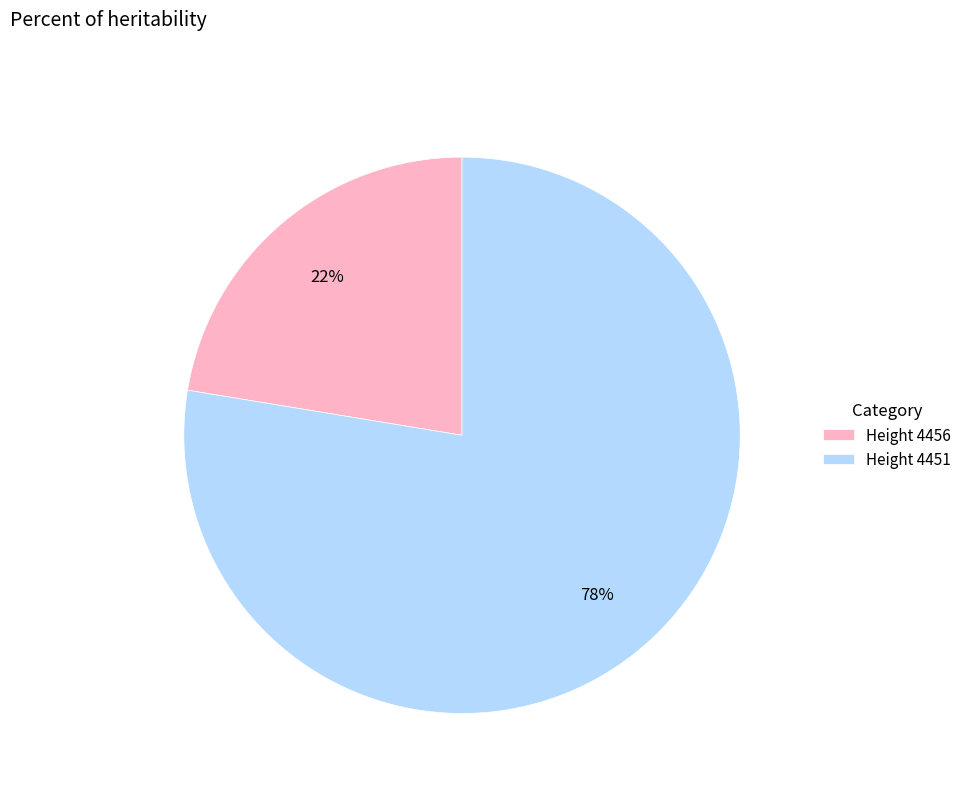

True or false: Height 4456 accounts for 22% of the total.

True